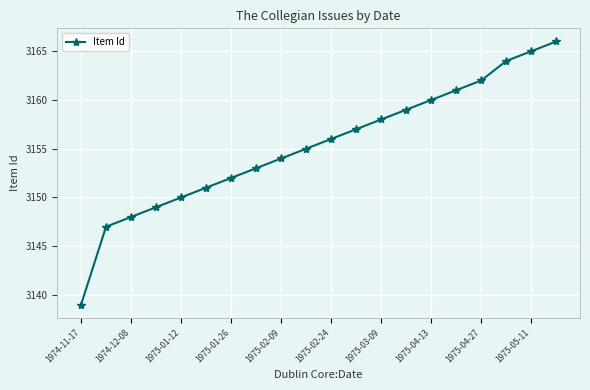

What is the difference between the maximum and minimum values?

27